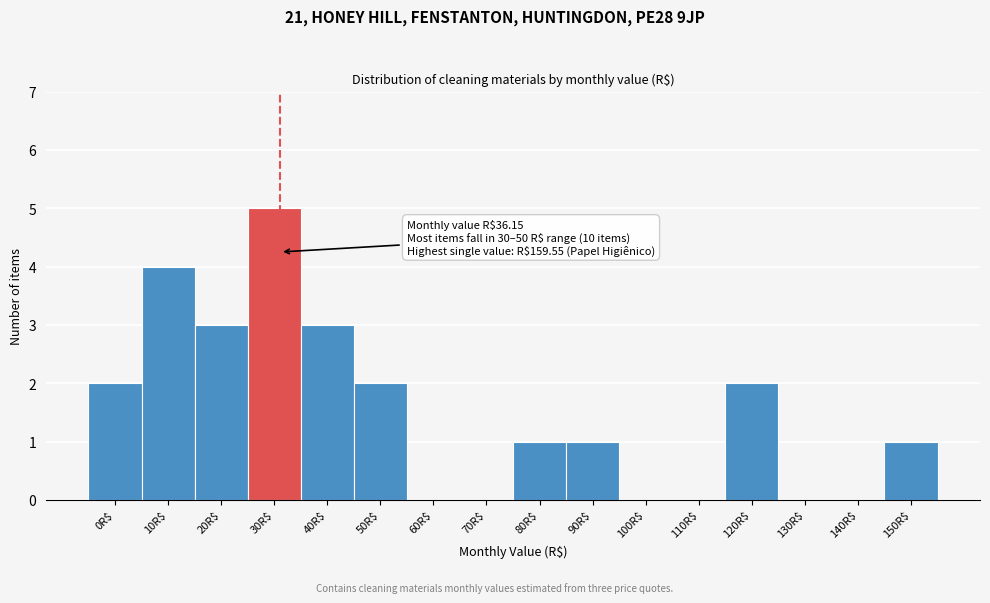

The value at 110R$ is 3. True or false?

False